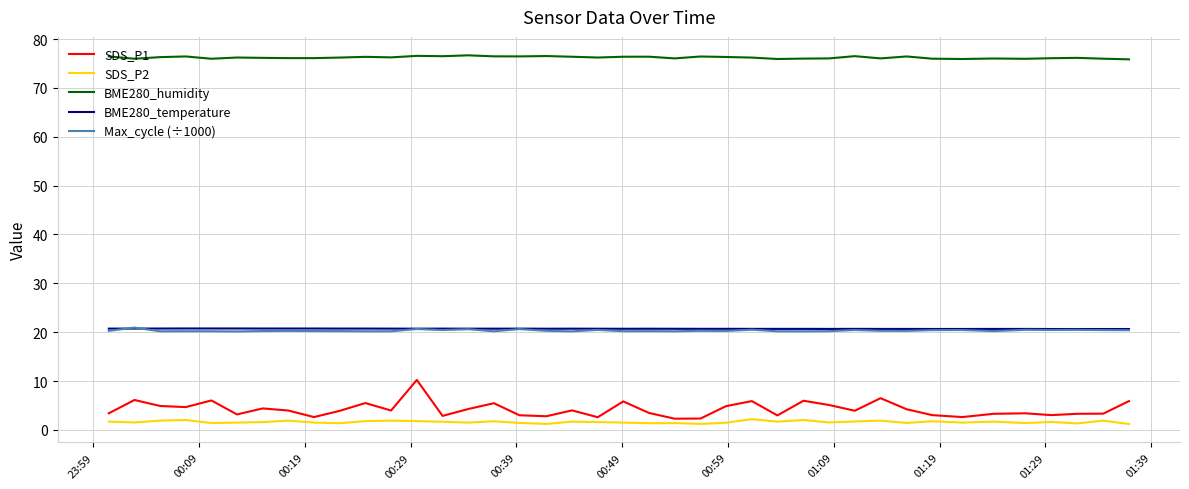

True or false: BME280_humidity and SDS_P1 cross at least once.

False